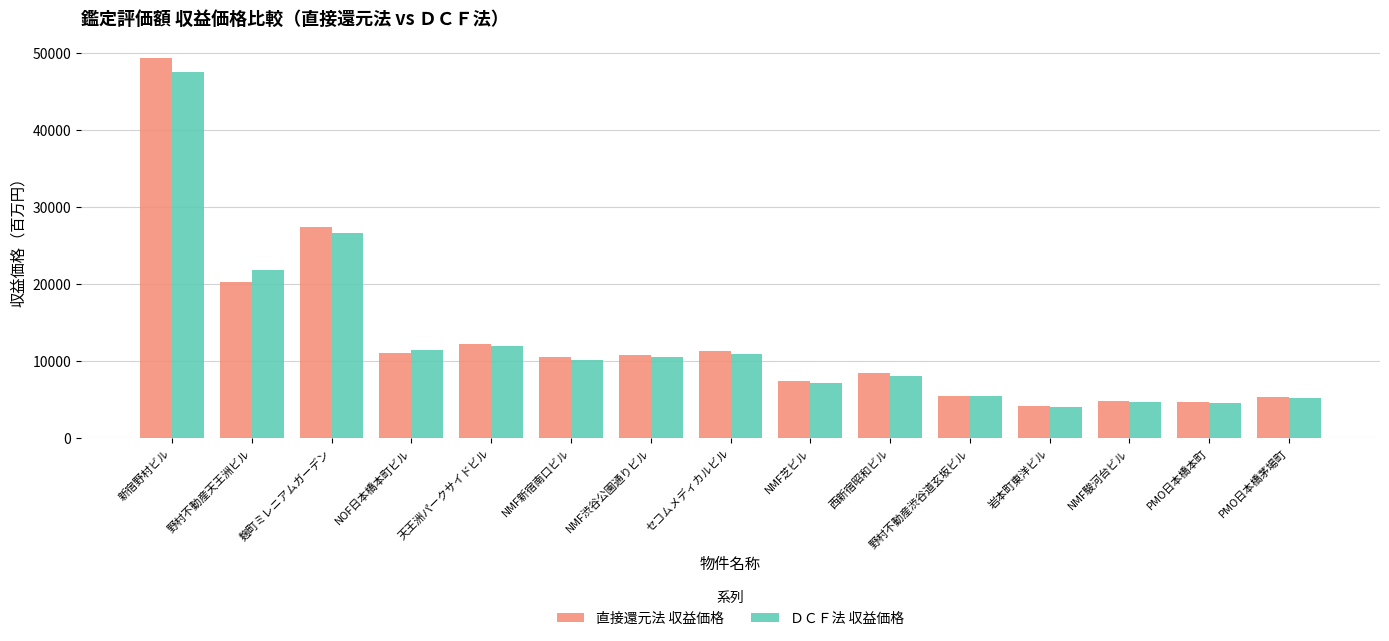

Is it true that ＤＣＦ法 収益価格 equals 2657 at 西新宿昭和ビル?

False